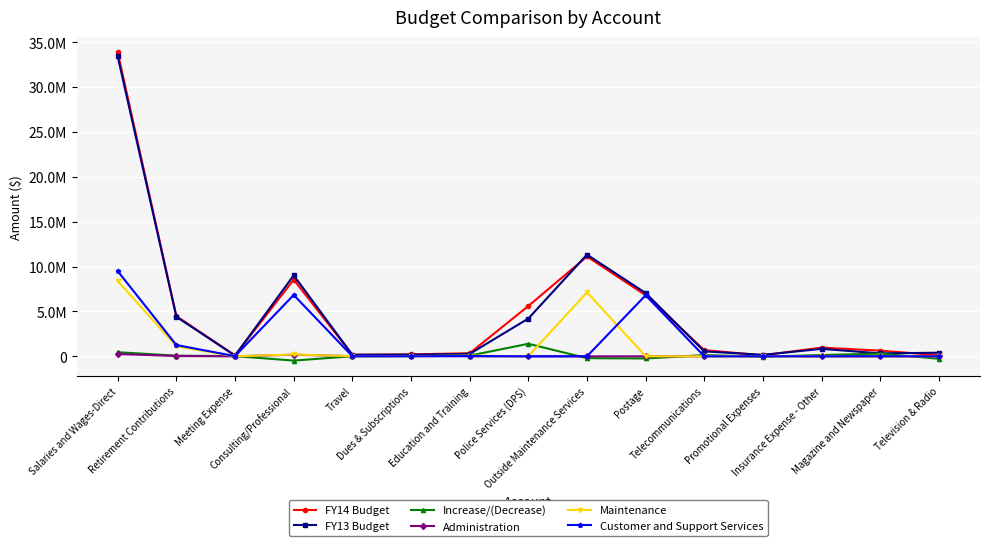

What is the difference between the highest and lowest values at Police Services (DPS)?

5601163